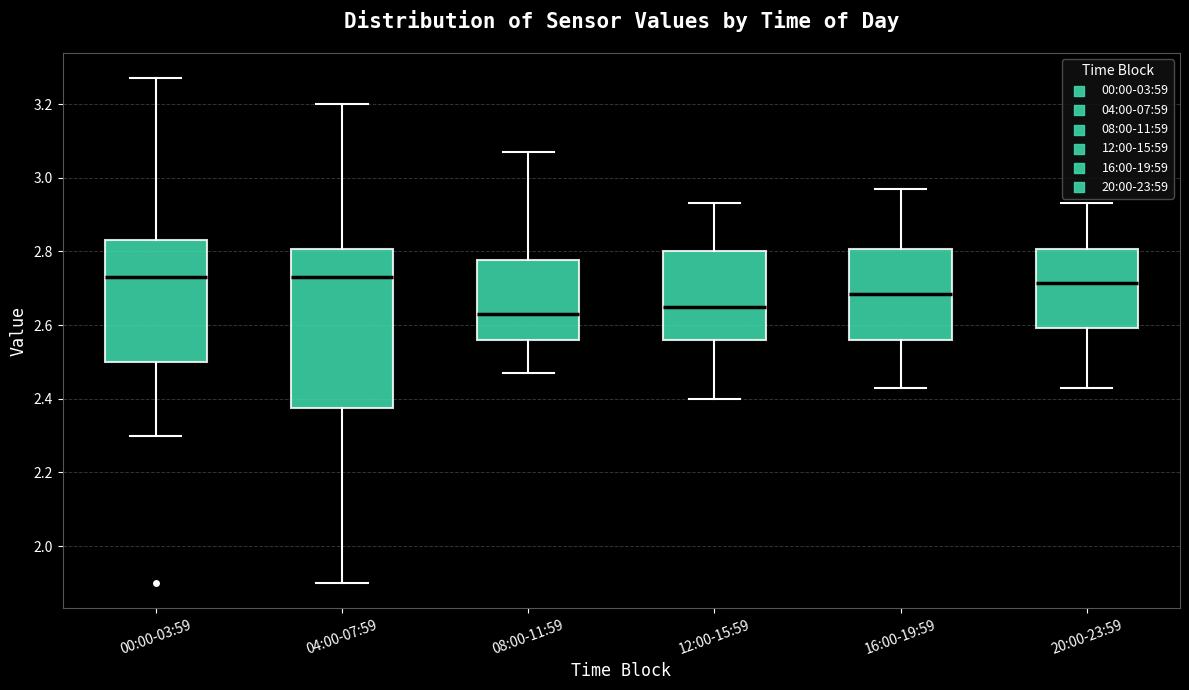

Which box has the lowest median line?

08:00-11:59